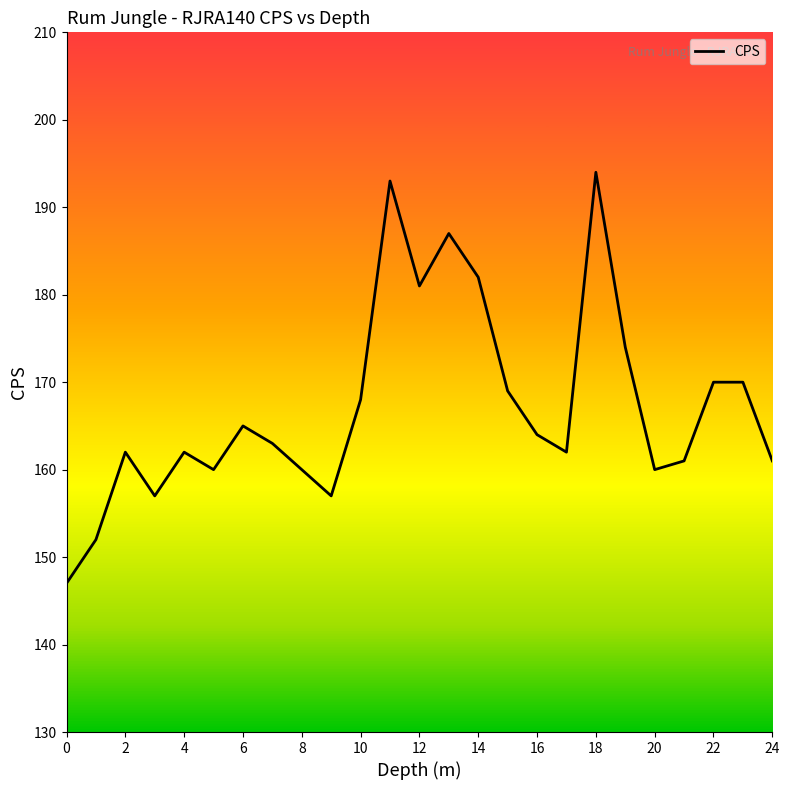

What is the difference between the maximum and minimum values?

47